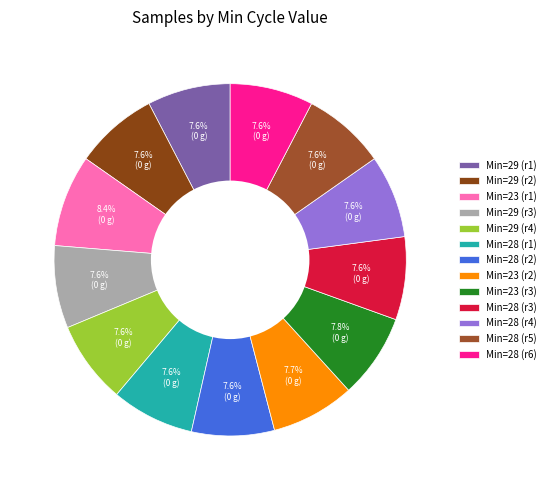

Count the number of slices in the pie.

13